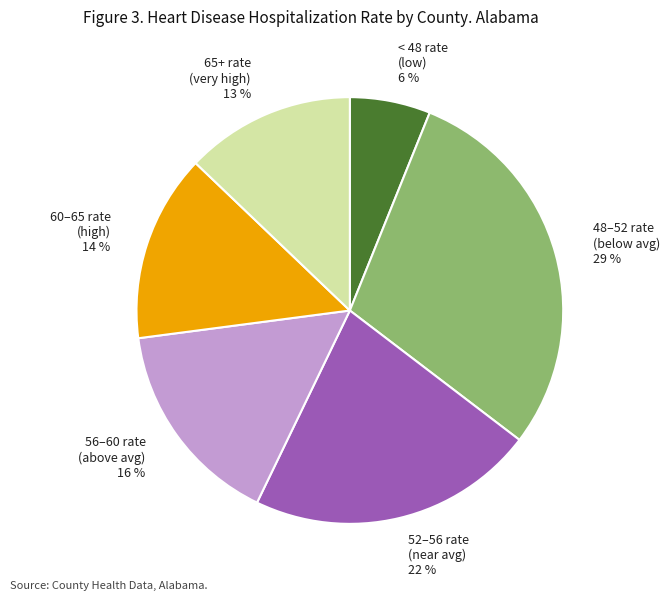

What is the ratio of the value at 65+ rate (very high) 13 % to the value at 56–60 rate (above avg) 16 %?

0.8